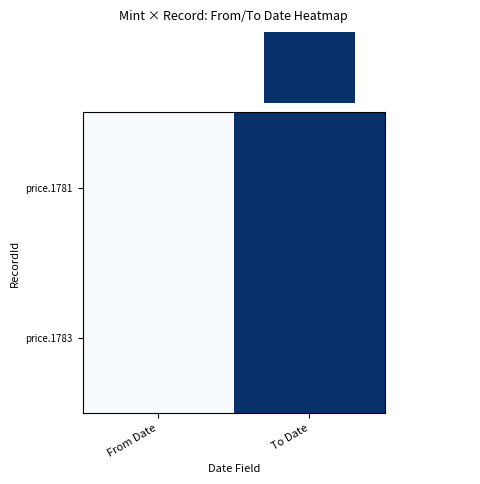

Between From Date and To Date, which is larger?

To Date